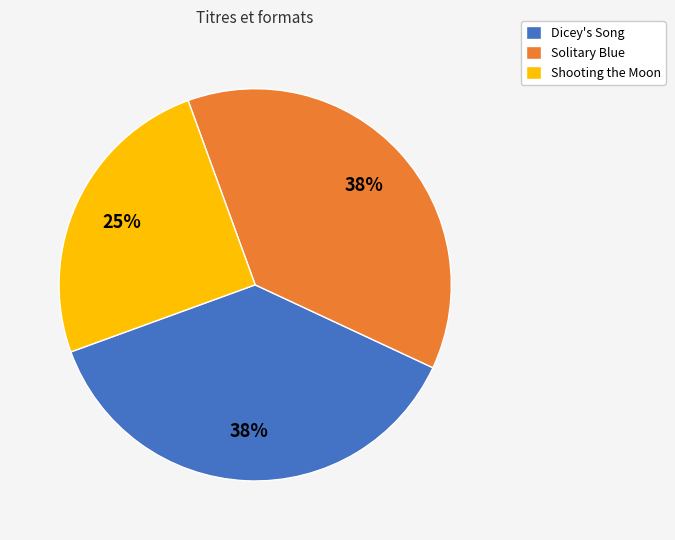

To the nearest percent, what is the average slice percentage?

33%